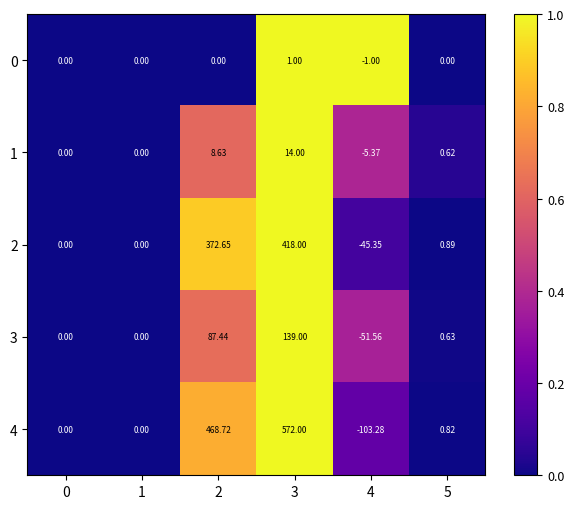

Is the value of 2 at 4 greater than the value of 1 at 4?

No